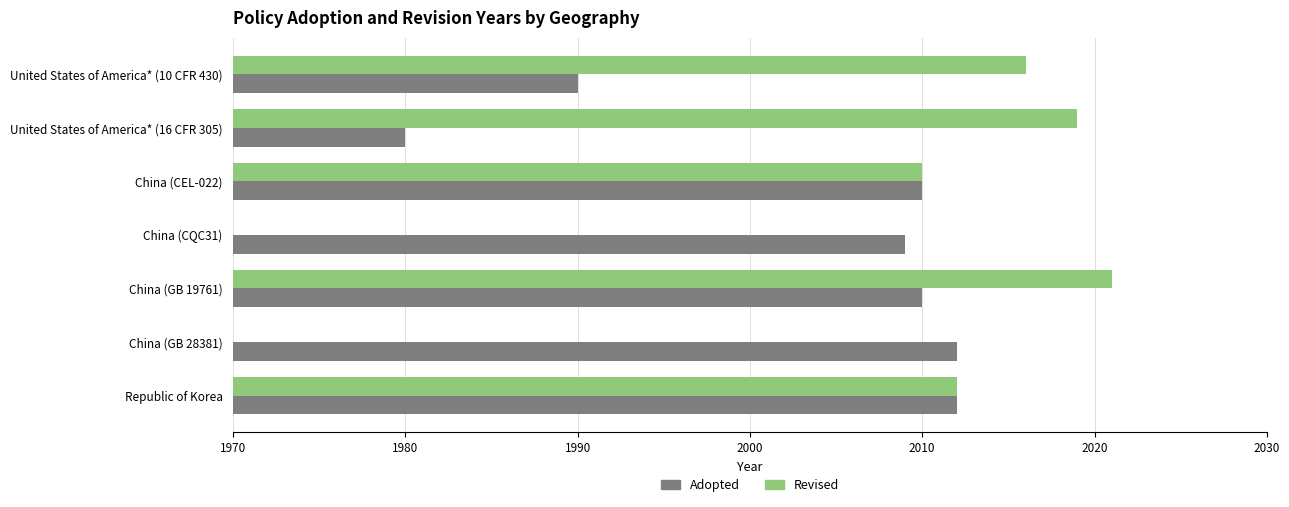

Does the chart contain stacked bars?

No